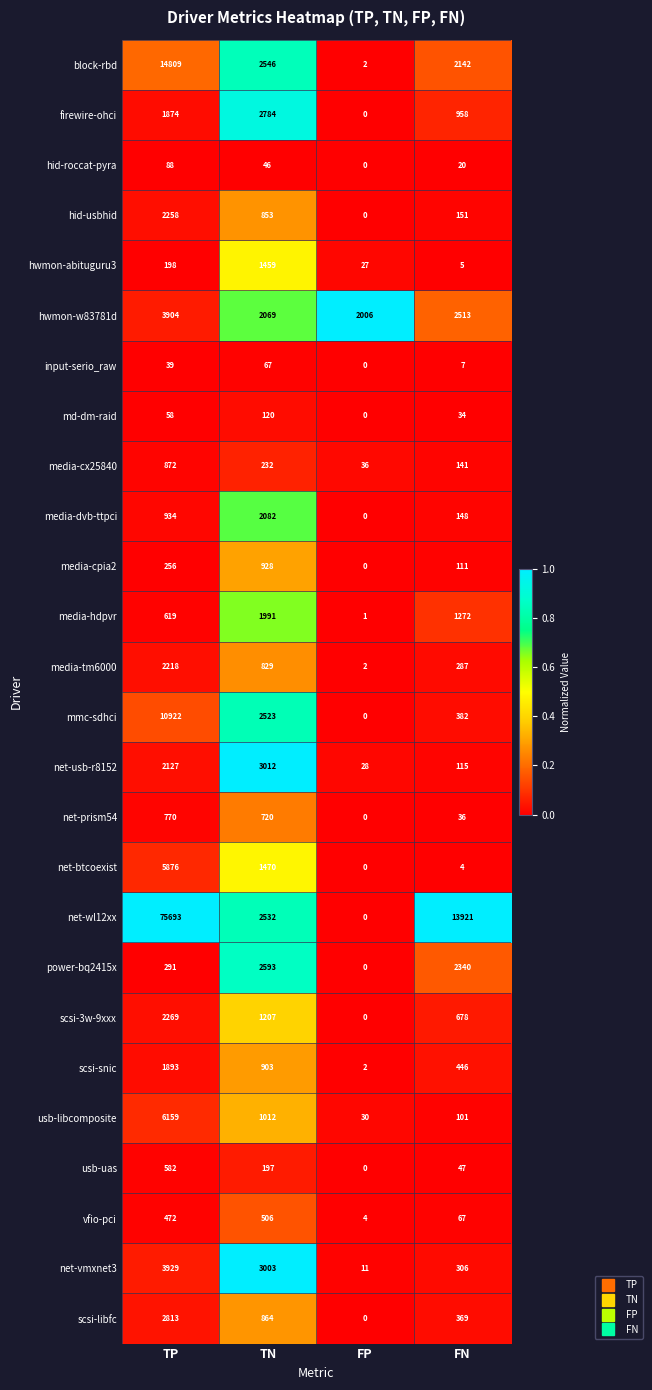

The value of media-dvb-ttpci at TN is 1399. True or false?

False